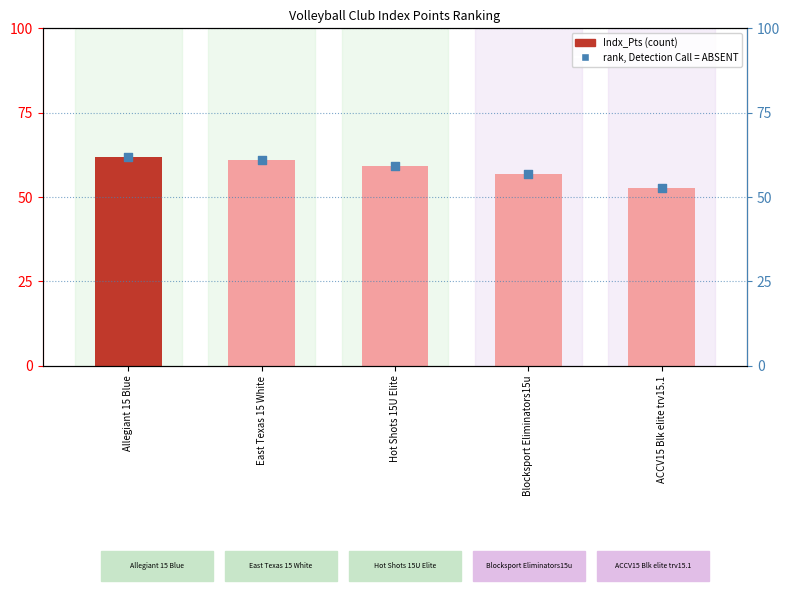

At which category is the sum across all series the highest?

Allegiant 15 Blue